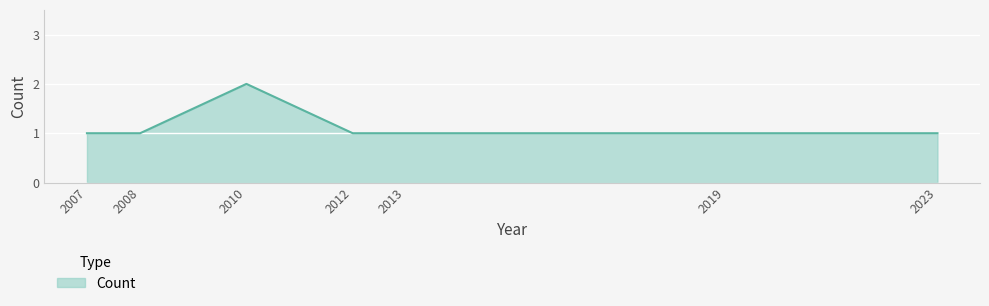

How many lines are shown in the chart?

1